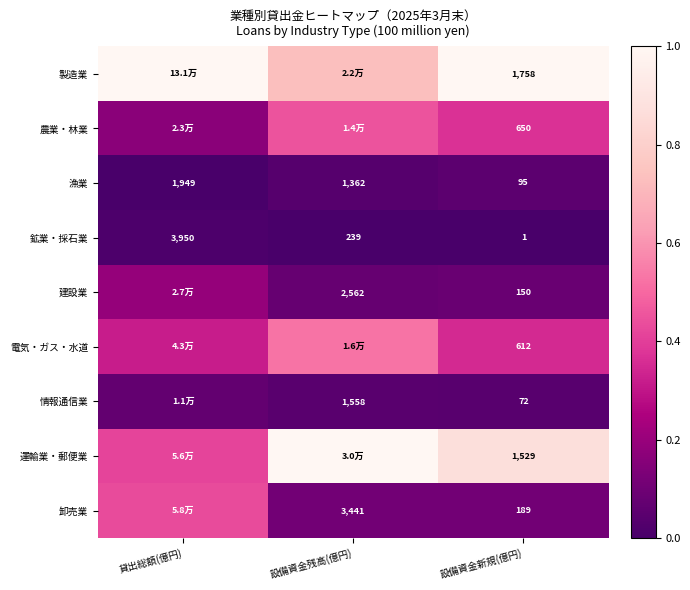

Is the value of 電気・ガス・水道 at 設備資金新規(億円) greater than the value of 漁業 at 設備資金残高(億円)?

No